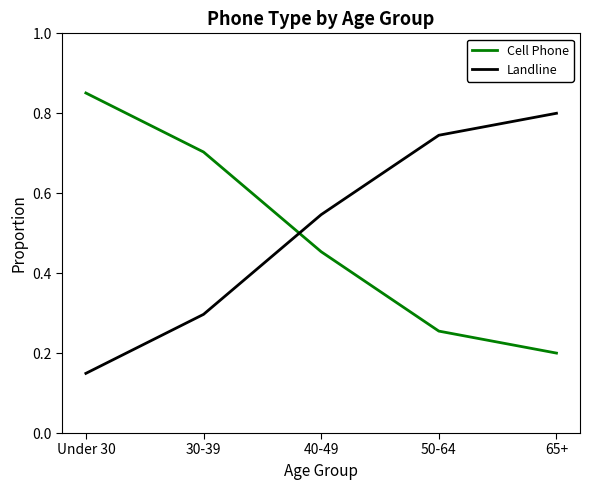

True or false: Cell Phone has a value of 0.2 at 65+.

True